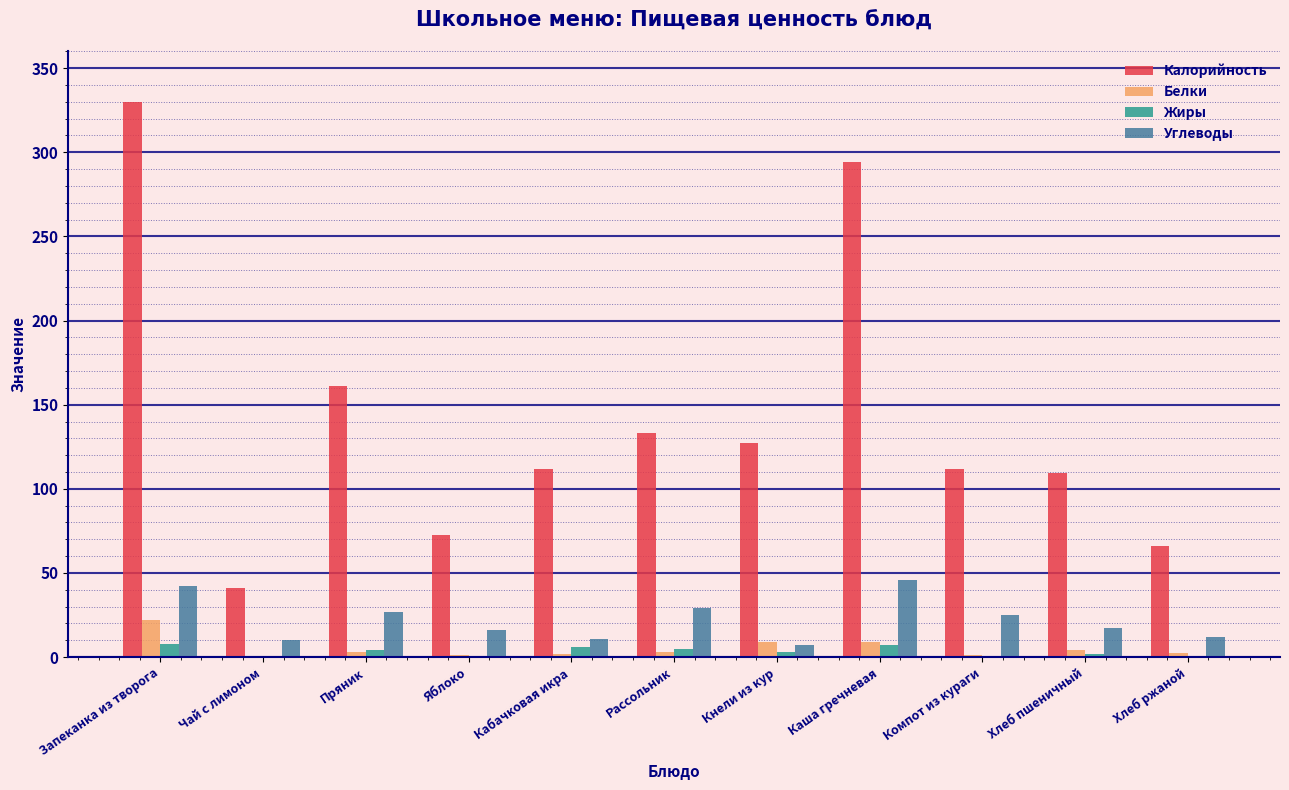

Is the value of Жиры at Чай с лимоном greater than the value of Калорийность at Хлеб ржаной?

No